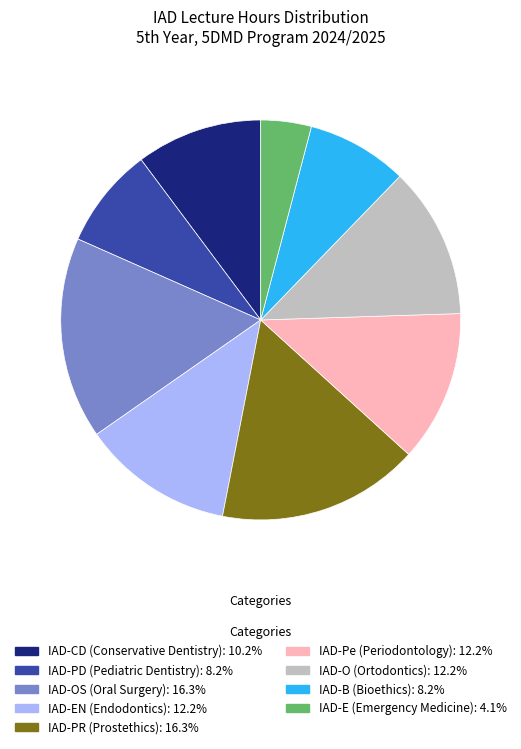

Which category has the smallest portion of the pie?

IAD-E (Emergency Medicine)